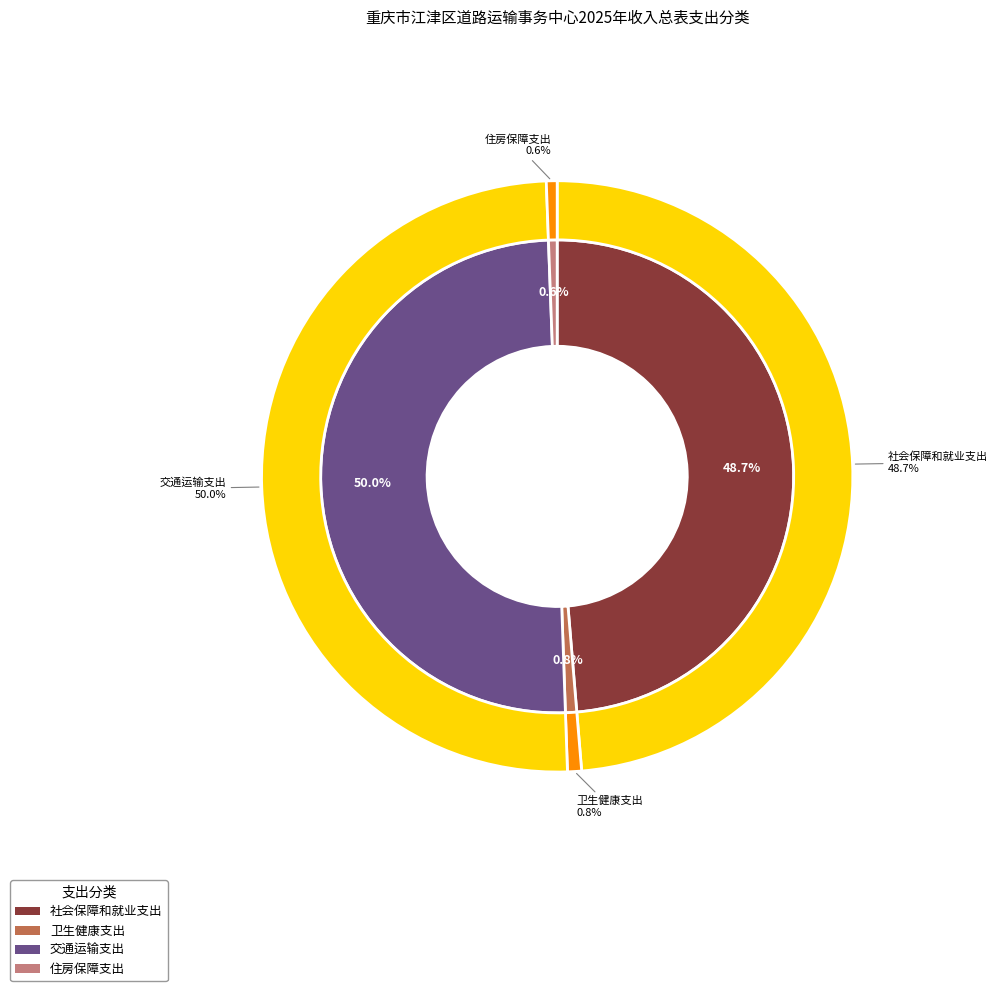

Is it true that 社会保障和就业支出 is 49% of the pie?

True